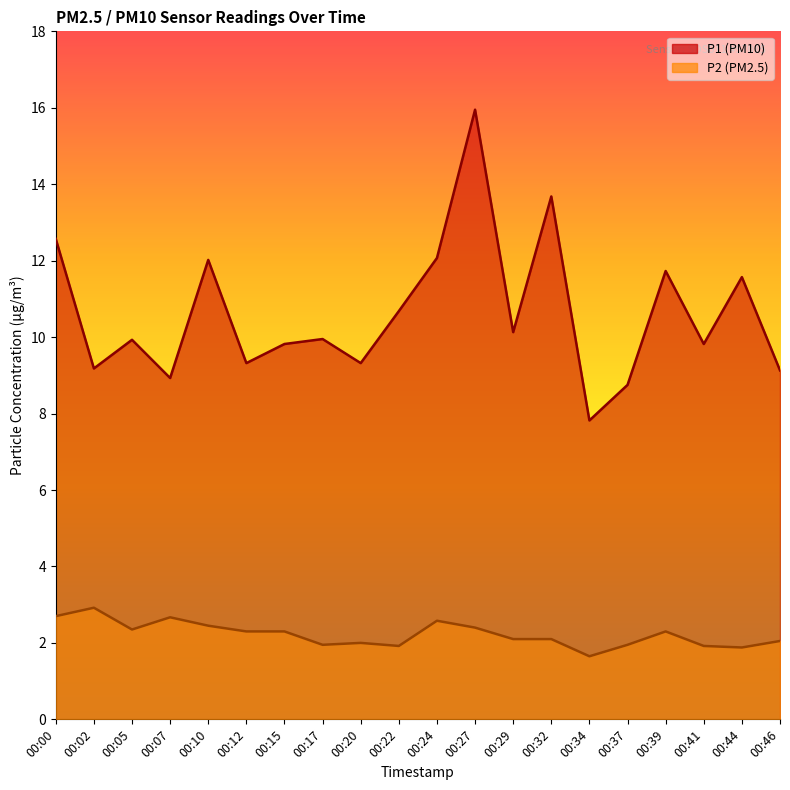

What is the difference between the P1 values at 00:37 and 00:10?

3.3